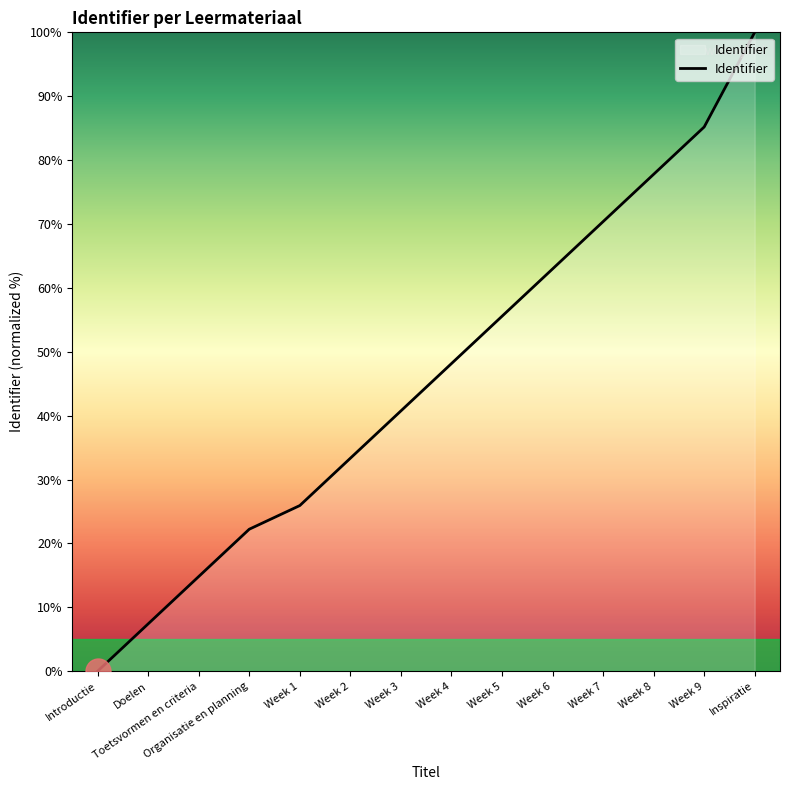

What is the difference between the values at Doelen and Organisatie en planning?

14.8